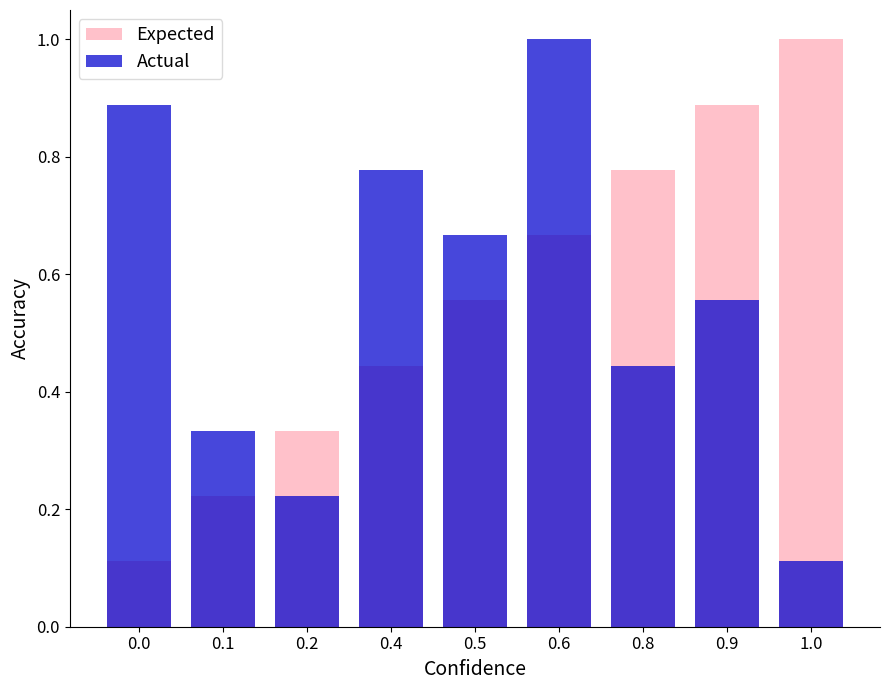

Is it true that Actual equals 0.9 at 0.0?

True